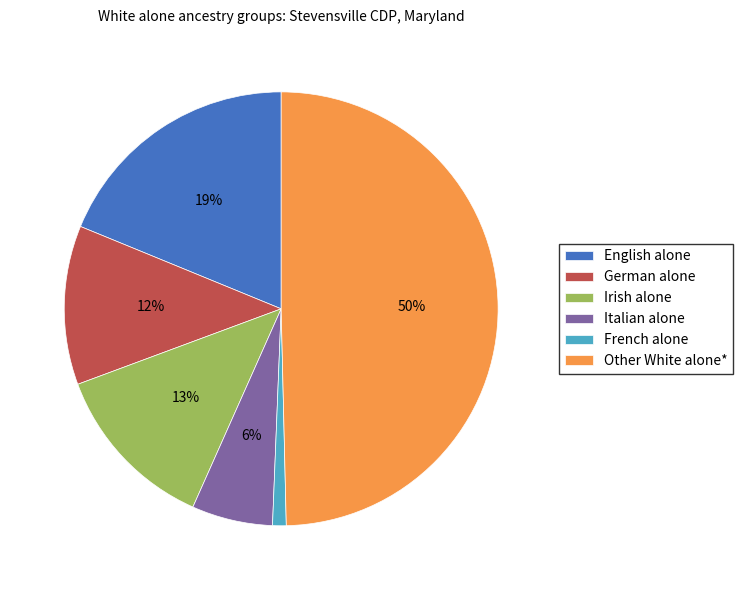

Combined, do Irish alone and Italian alone account for over 50%?

No